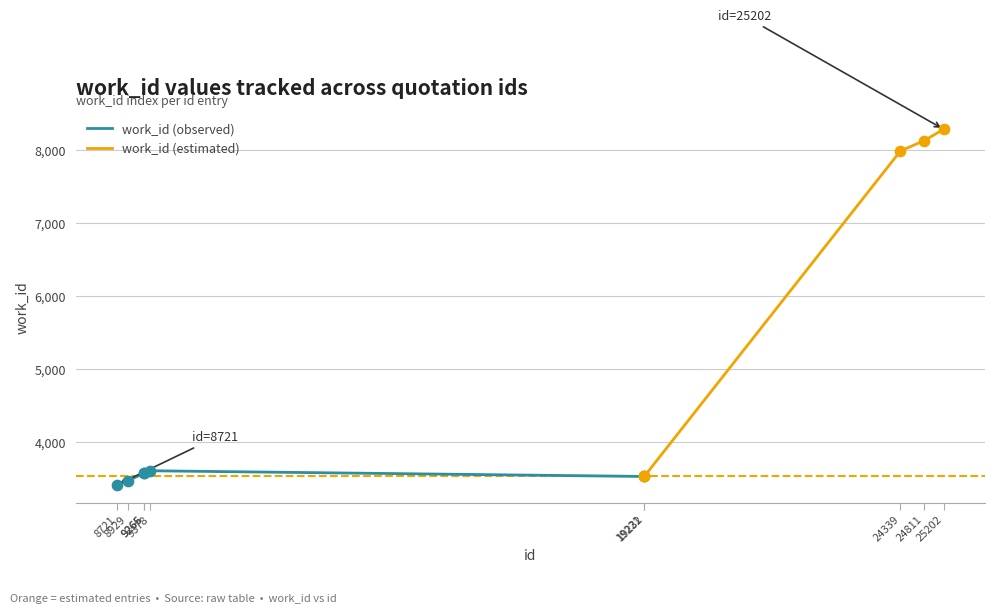

Approximately how many times larger is the value at 24339 compared to 24811?

1.0